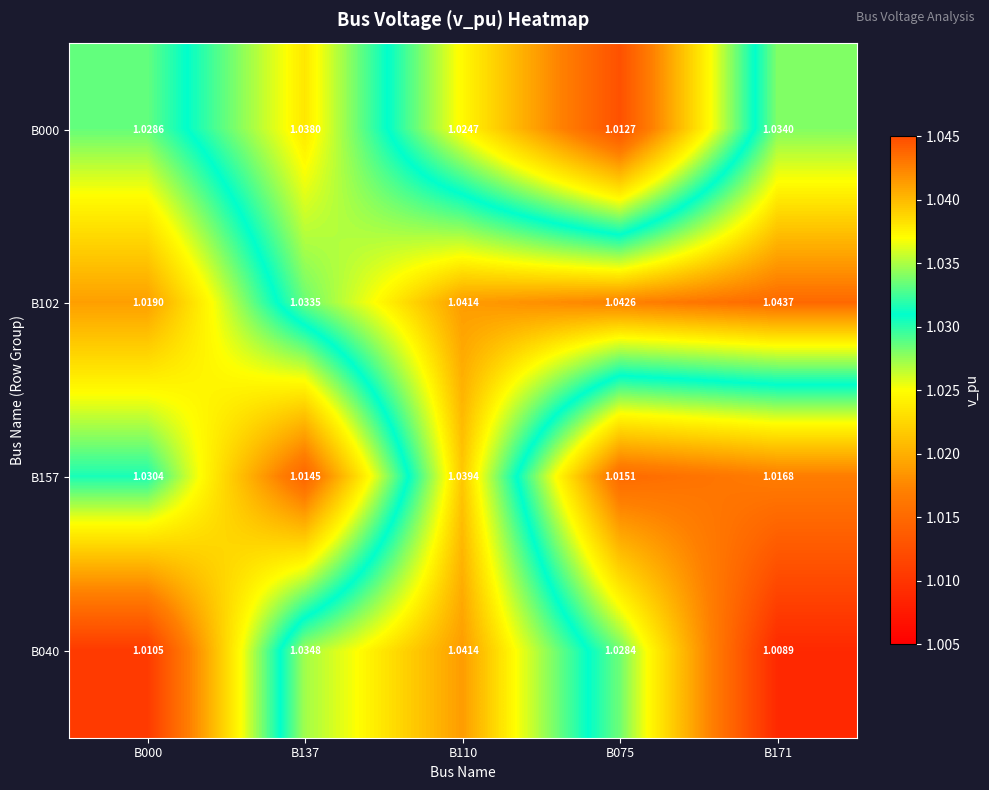

Is the value of B000 at B137 greater than the value of B040 at B110?

No